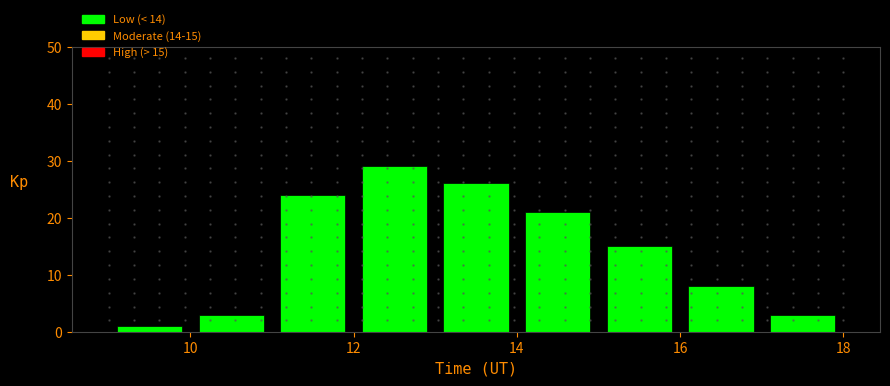

Over which range of the x-axis is the bar tallest?

12 to 13